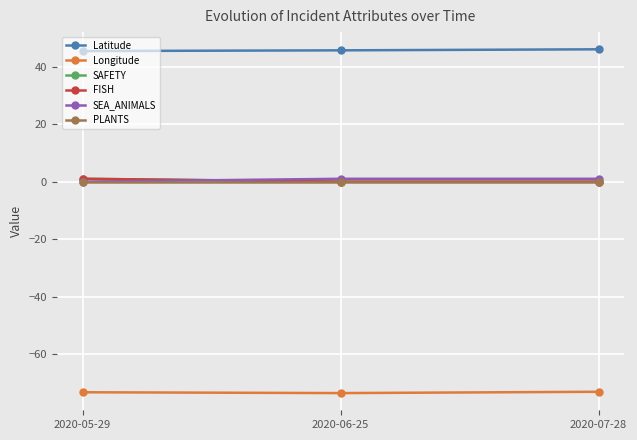

Reading left to right, what are all the values shown in this chart?

Latitude: 45.5	45.7	46.1
Longitude: -73.3	-73.6	-73.1
SAFETY: 1.0	0.0	0.0
FISH: 1.0	0.0	0.0
SEA_ANIMALS: 0.0	1.0	1.0
PLANTS: 0.0	0.0	0.0